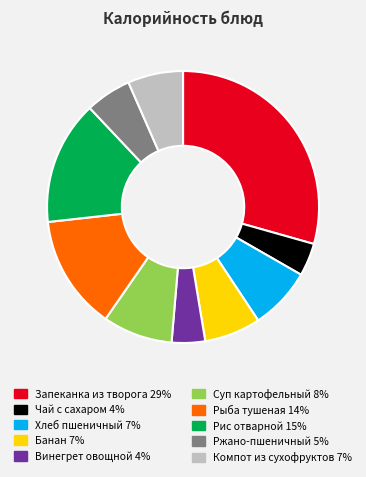

Which slice is the largest?

Запеканка из творога